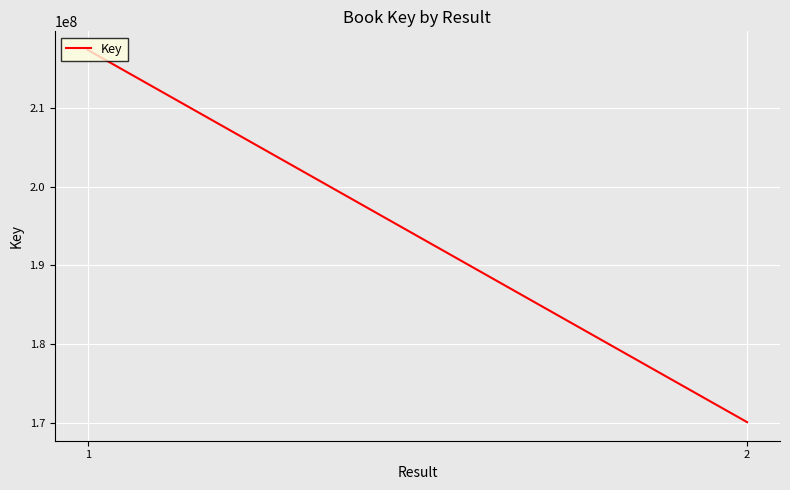

How many lines are shown in the chart?

1